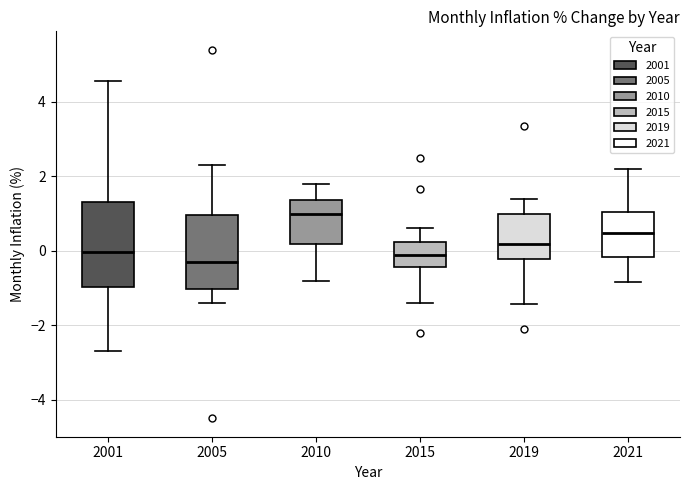

Where is the upper edge of the box at x = 2015 on the y-axis? The values are not printed on the chart, so give them approximately, as read against the axis.

0.2